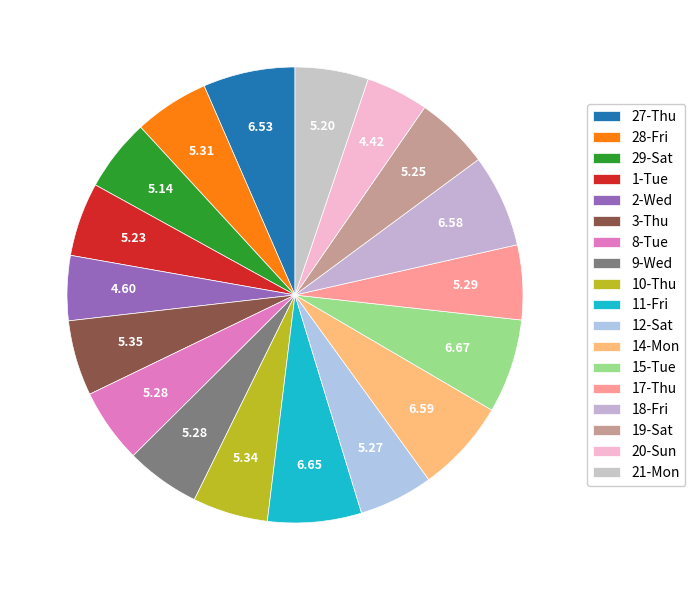

Is there any slice that represents more than half of the pie?

No